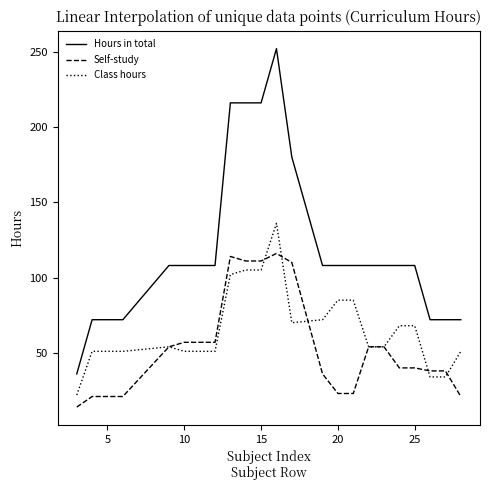

What is the maximum value shown in the chart?

252